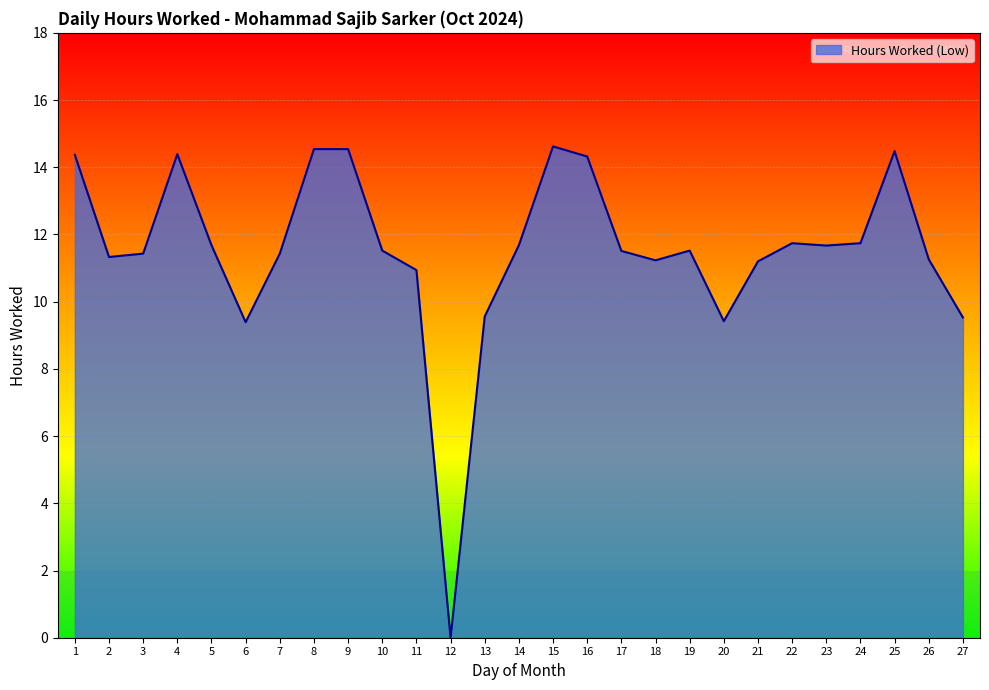

What is the greatest value displayed?

14.6